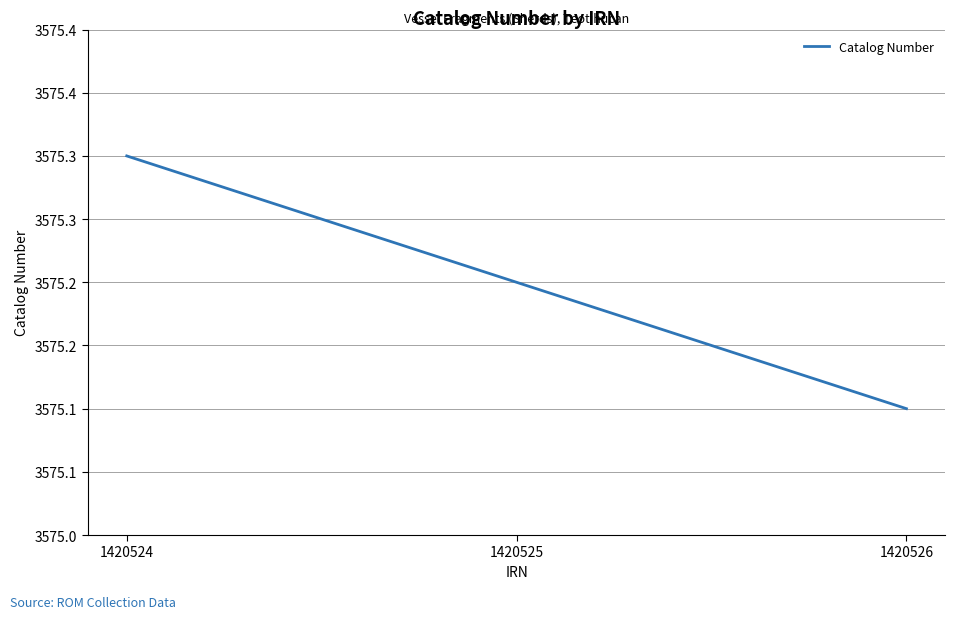

Reading left to right, transcribe all the data shown in this chart.

1420524=3575.3	1420525=3575.2	1420526=3575.1